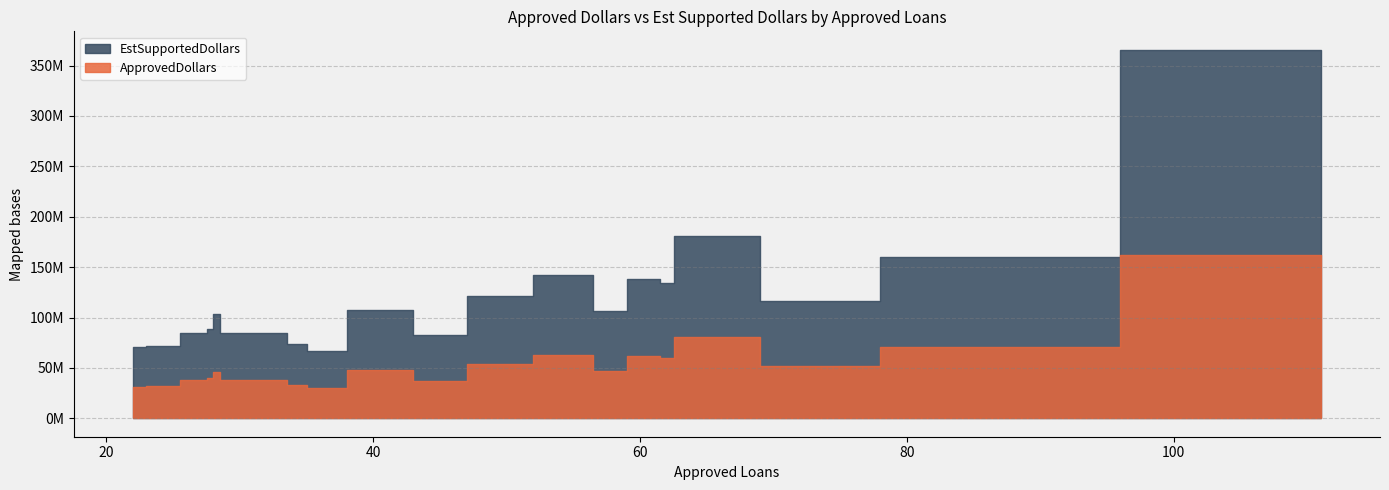

What is the total value across all series at 40?

154943750